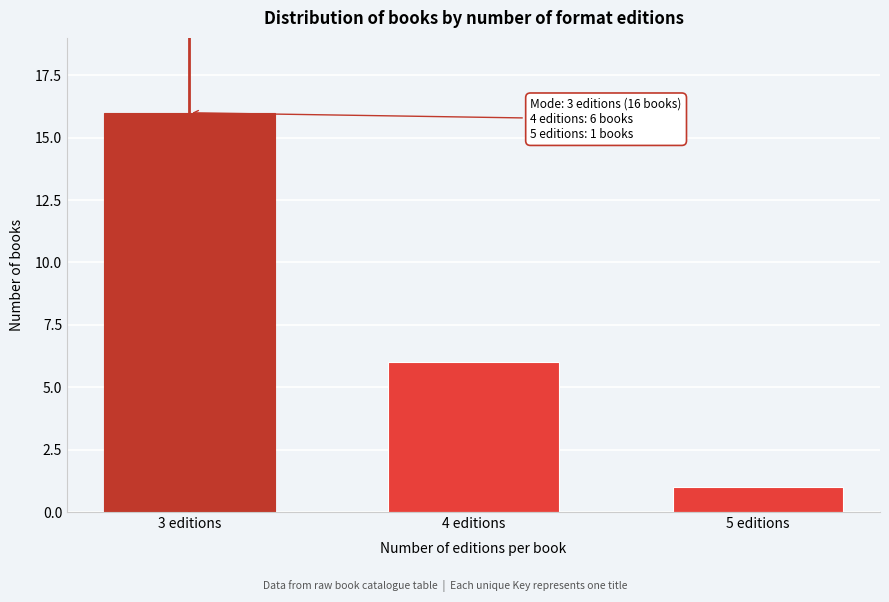

Reading left to right, extract all data points from this chart.

16	6	1